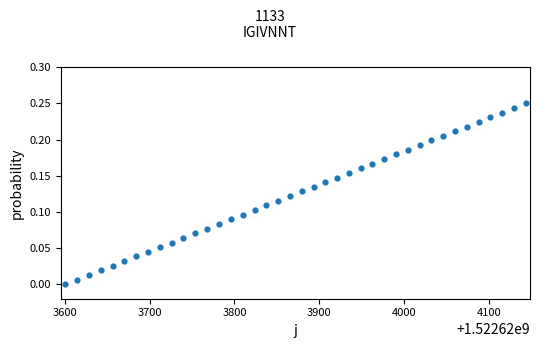

What is the range of X values (max minus min)?

542.7